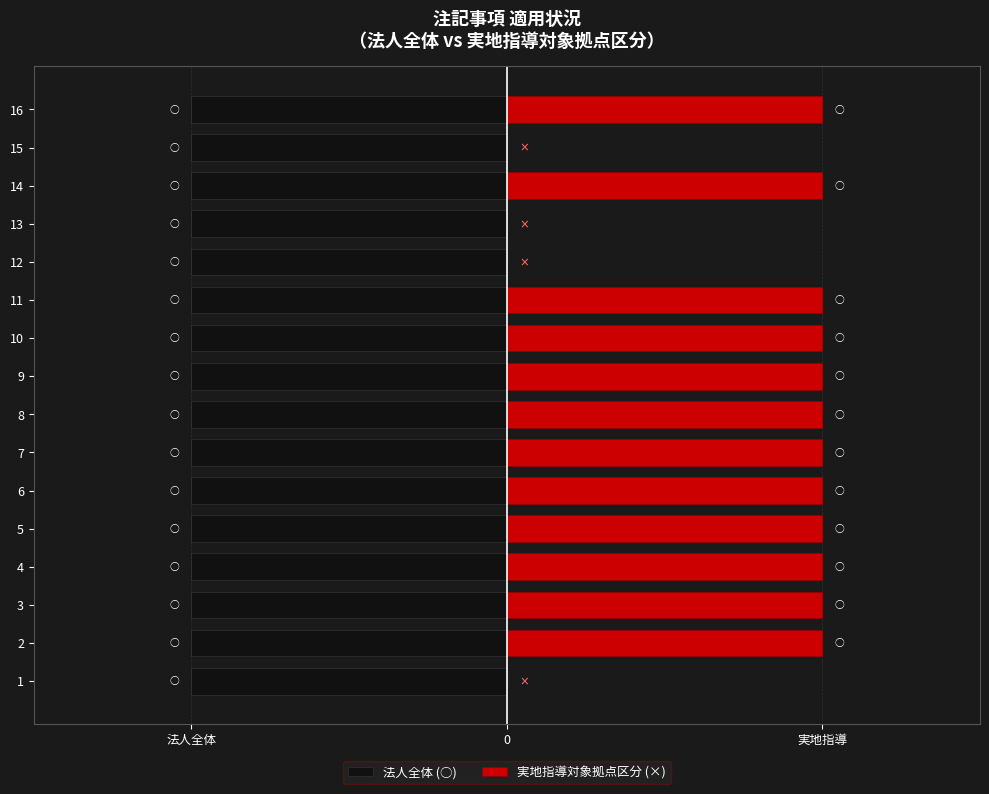

What is the difference between the highest and lowest values at 14?

0.7